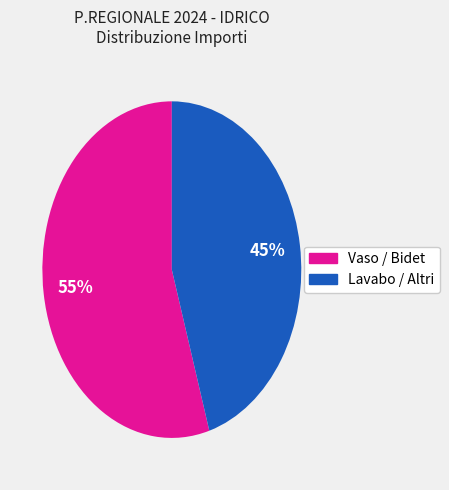

To the nearest percent, what is the average slice percentage?

50%